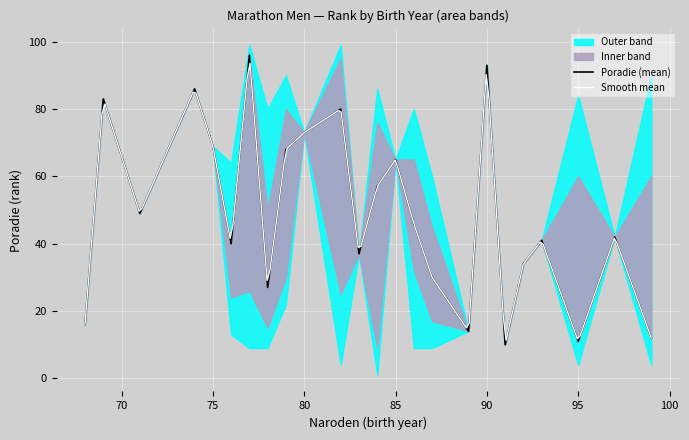

Rank the series by their average value, from highest to lowest.

Poradie_outer_upper, Poradie_upper, Poradie_mean, Poradie_lower, Poradie_outer_lower